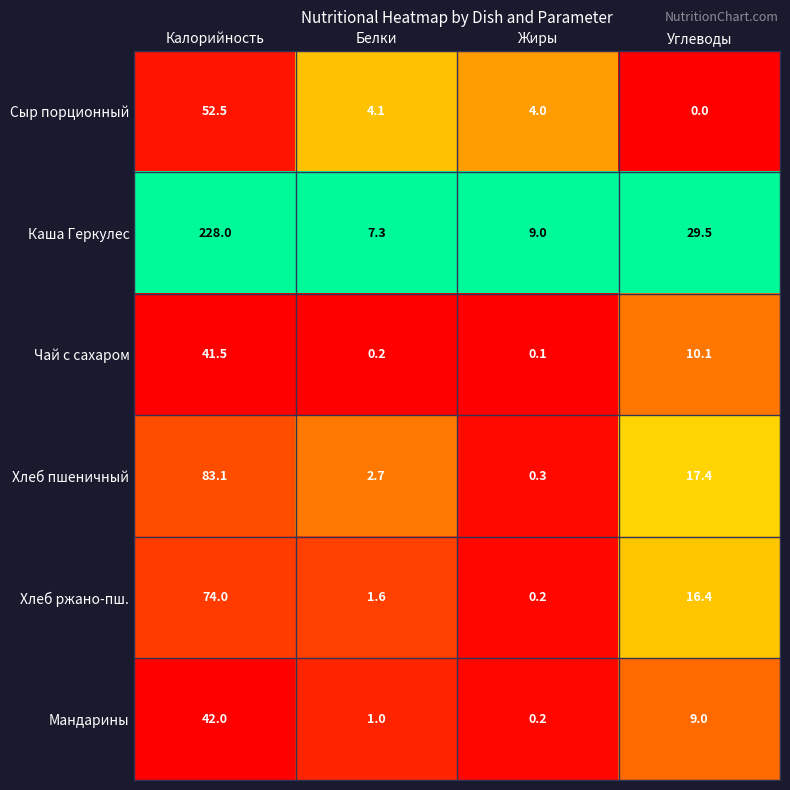

Read the Каша Геркулес value at Углеводы.

29.5